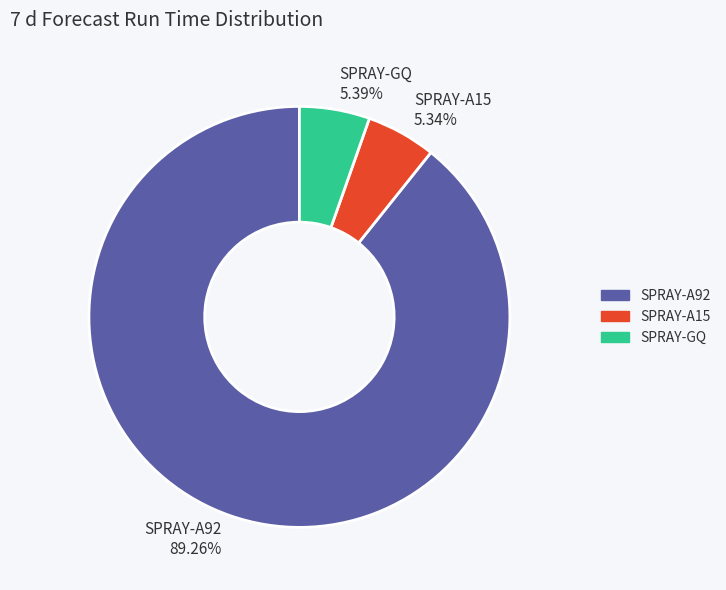

How many segments does this pie chart have?

3